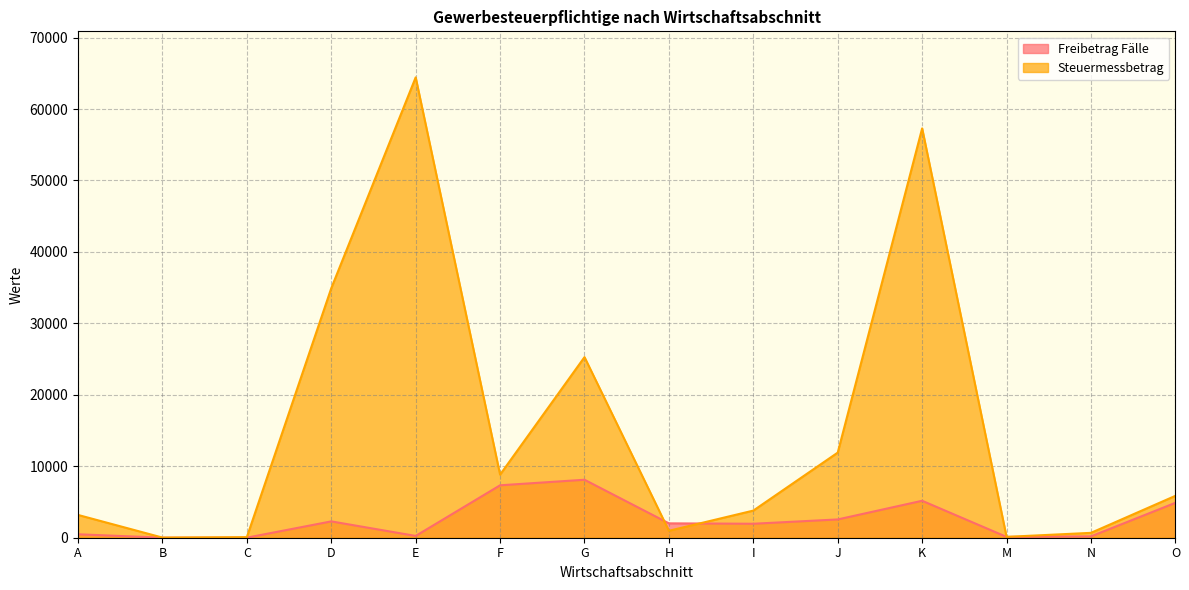

Reading left to right, transcribe all the data shown in this chart.

Freibetrag Fälle: A=482	B=7	C=8	D=2287	E=252	F=7338	G=8115	H=2012	I=1956	J=2560	K=5172	M=116	N=187	O=4885
Steuermessbetrag: A=3188	B=19	C=81	D=34921	E=64435	F=8829	G=25279	H=972	I=3798	J=11915	K=57296	M=119	N=683	O=5863